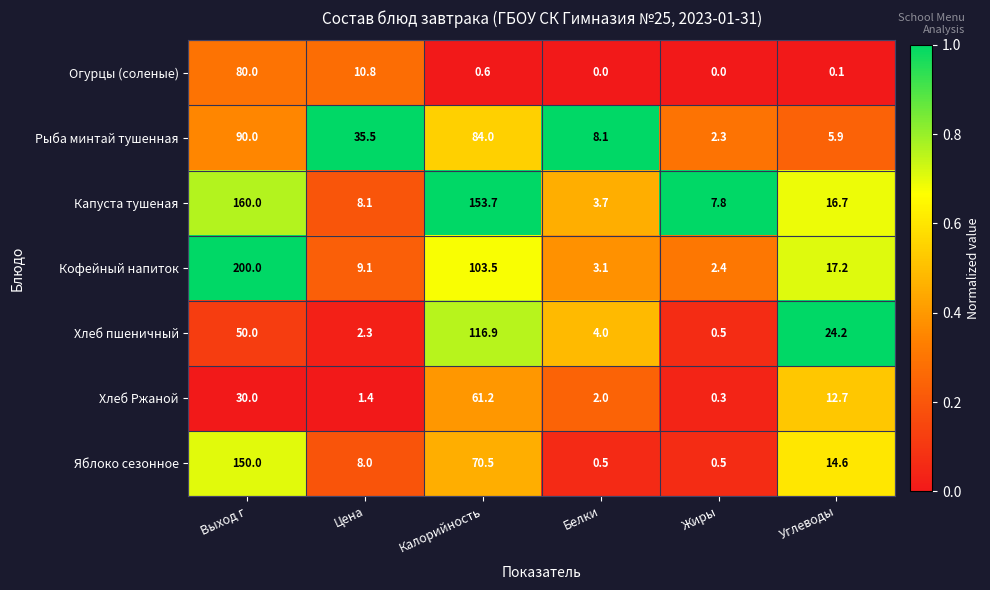

List the labels in order of Хлеб пшеничный value, smallest first.

Жиры, Цена, Белки, Углеводы, Выход г, Калорийность